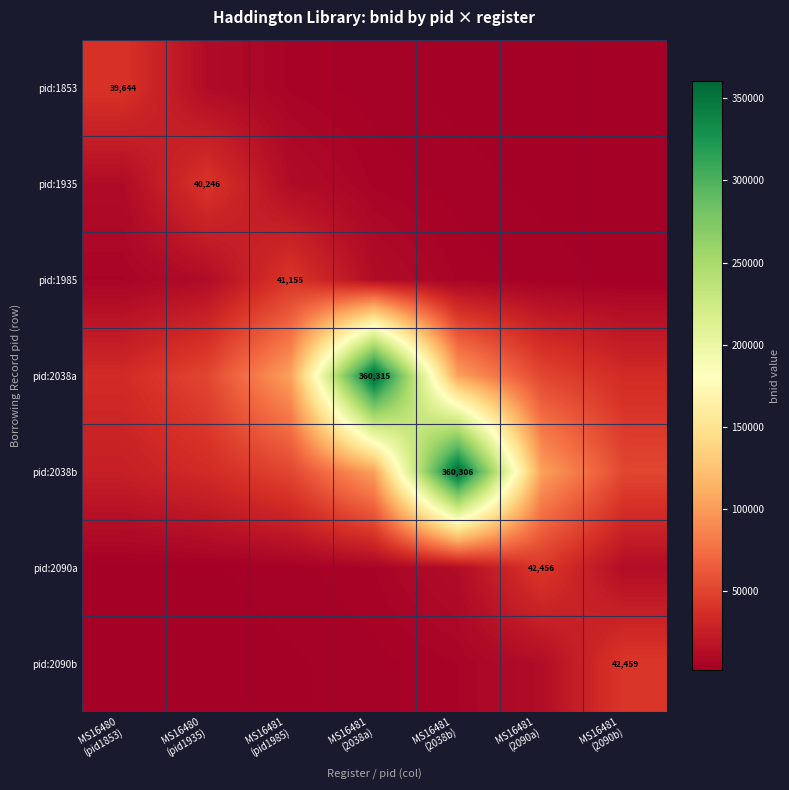

What is the difference between the highest and lowest values at MS16480
(pid1935)?

49047.3